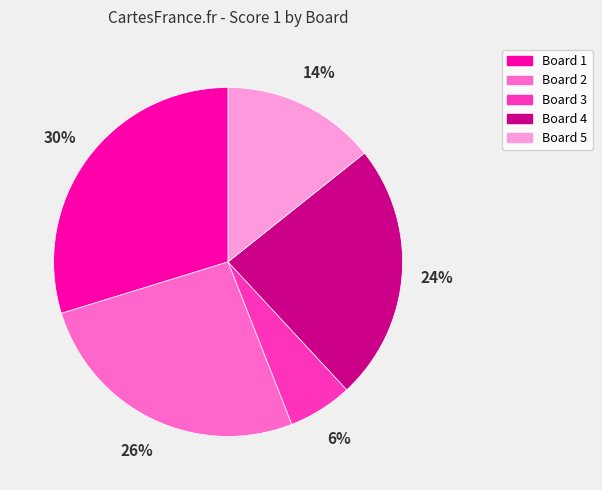

To the nearest percent, what percentage of the pie is Board 5?

14%